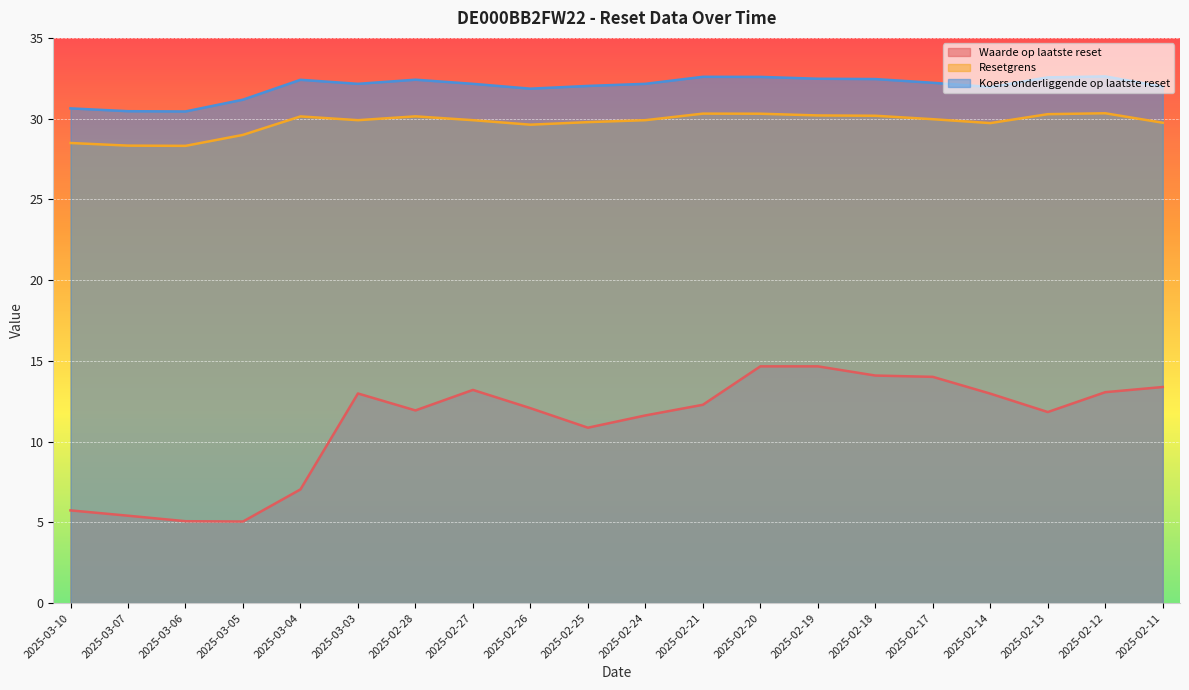

Where is the first local minimum for Koers onderliggende op laatste reset?

2025-03-06